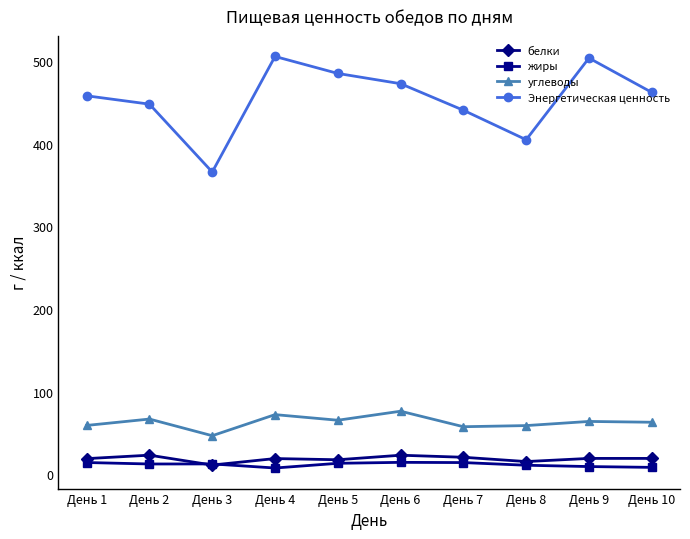

Is the value of Энергетическая ценность at День 6 greater than the value of жиры at День 2?

Yes